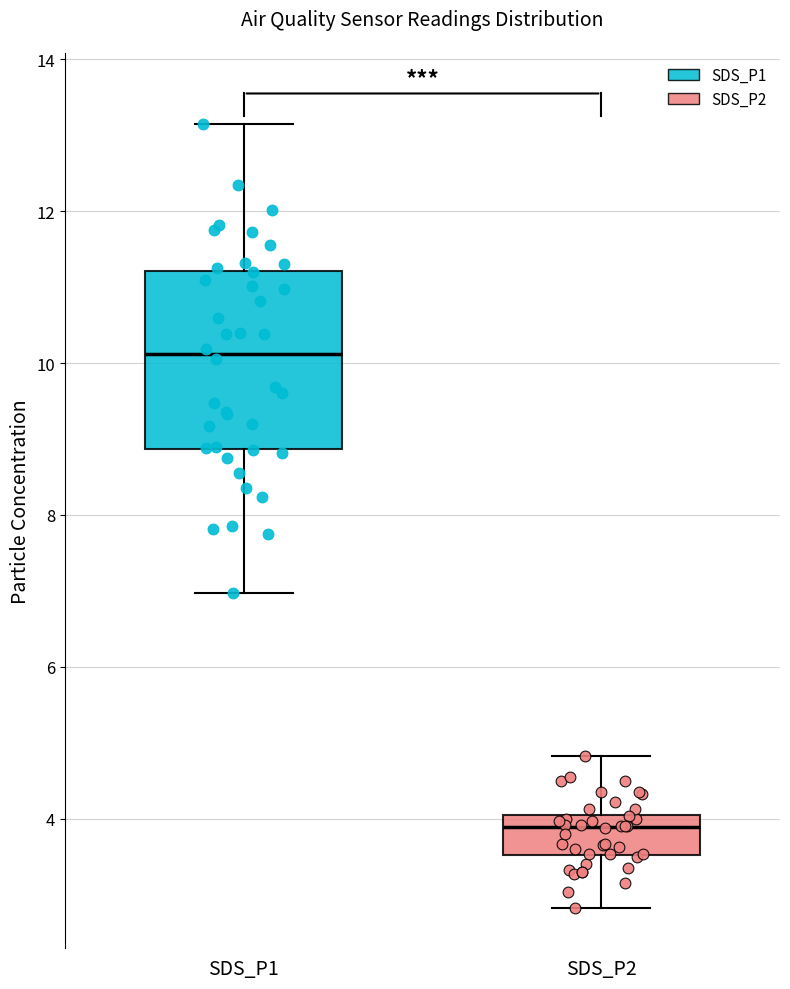

Where does the lower whisker of the box for SDS_P2 end on the y-axis? The values are not printed on the chart, so give them approximately, as read against the axis.

2.8